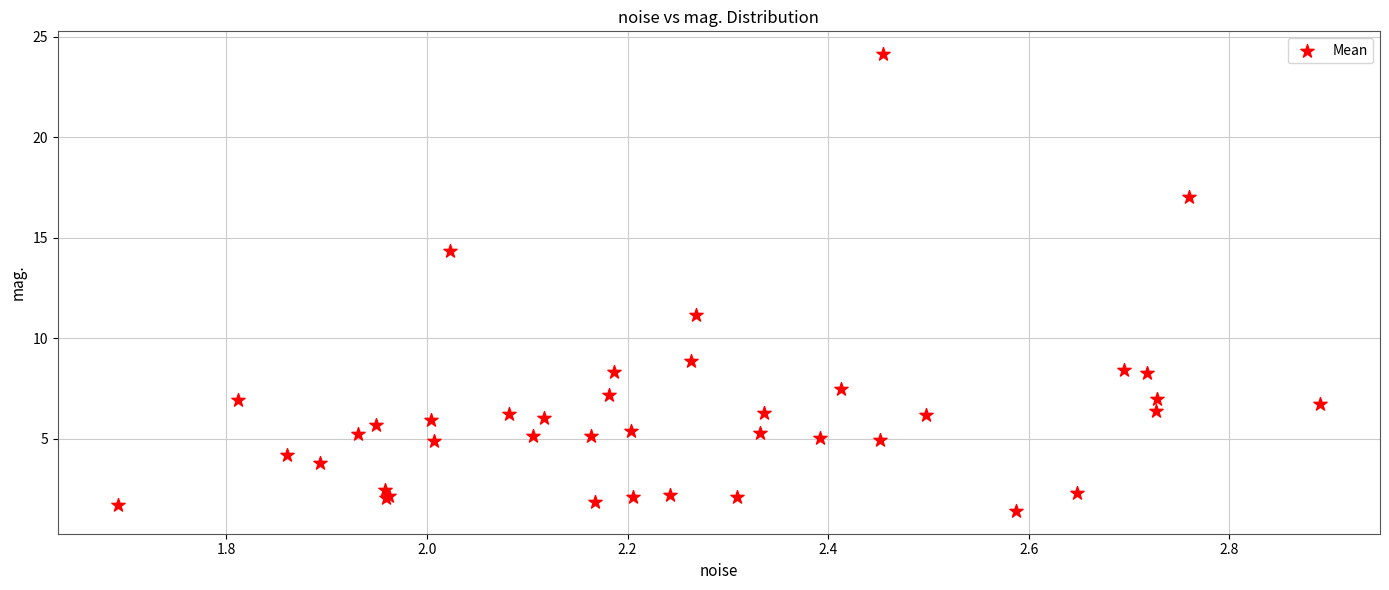

What Y value in the scatter plot is closest to 12?

11.2